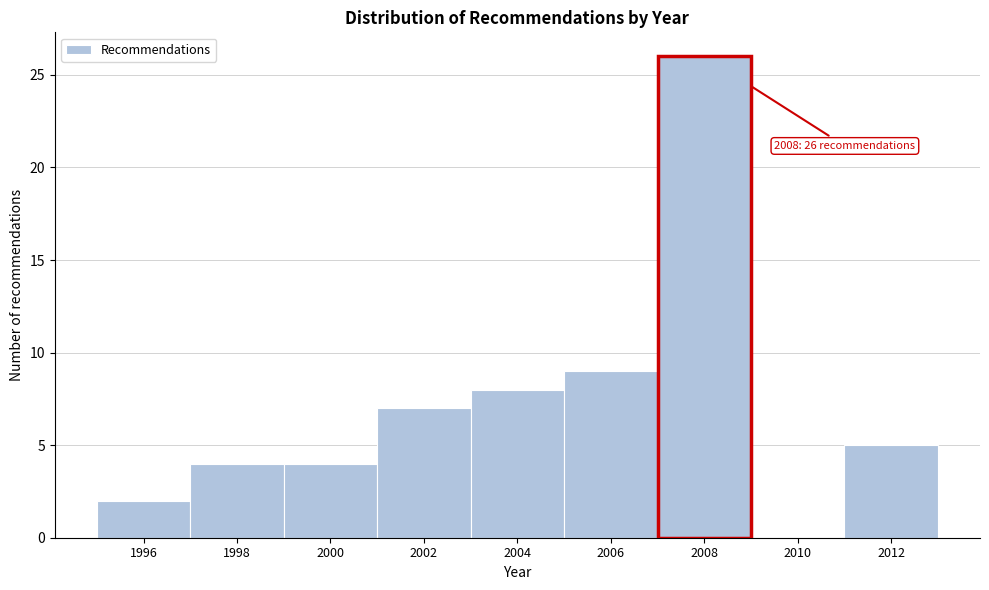

Reading left to right, what are all the values shown in this chart?

1996=2	1998=4	2000=4	2002=7	2004=8	2006=9	2008=26	2010=0	2012=5